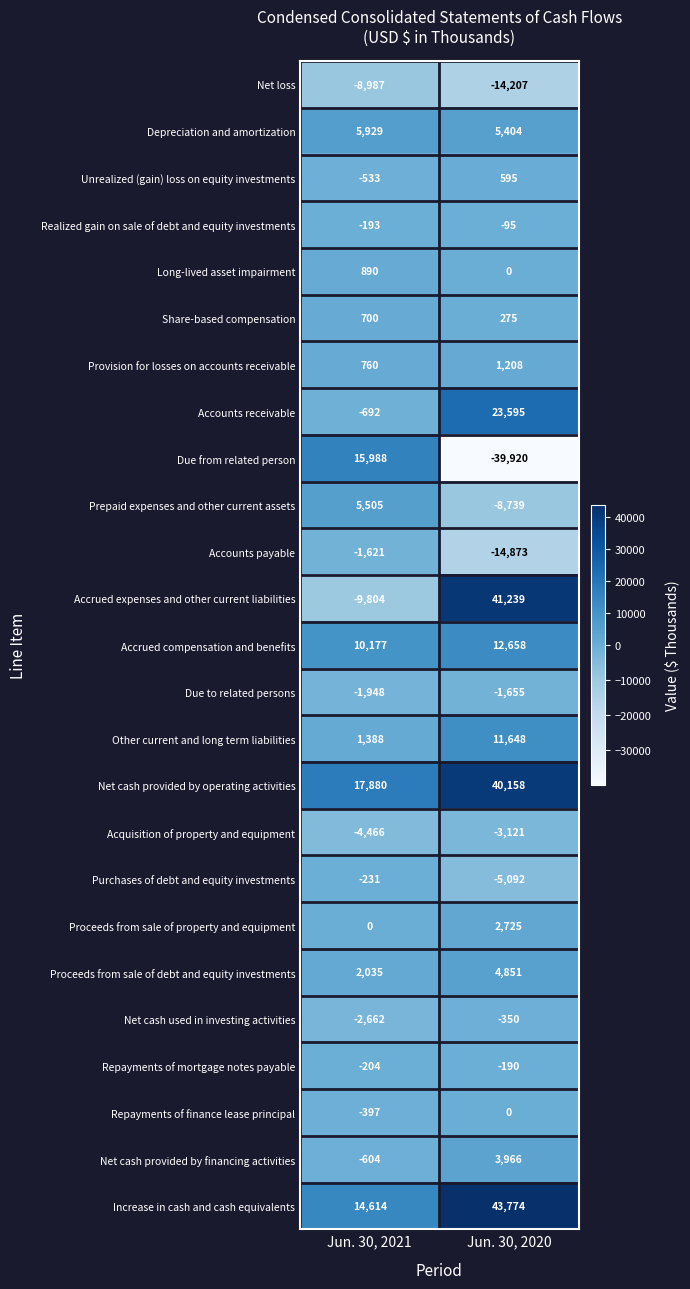

What is the spread (max minus min) of values at Jun. 30, 2020?

83694